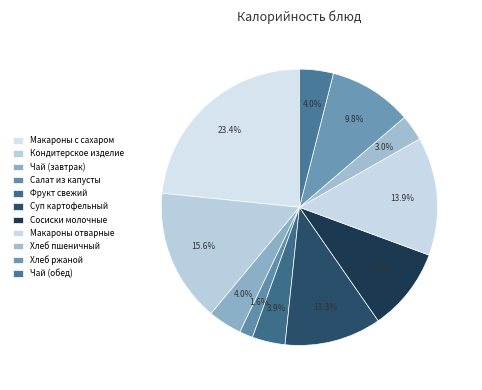

How many segments does this pie chart have?

11